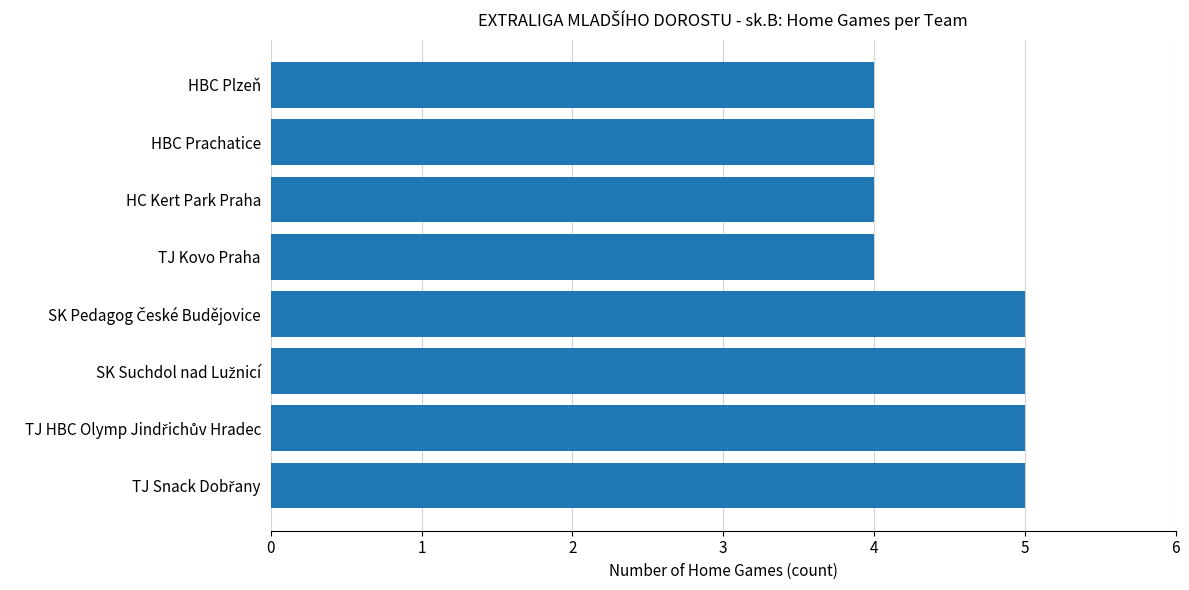

Reading top to bottom, what are all the values shown in this chart?

4	4	4	4	5	5	5	5